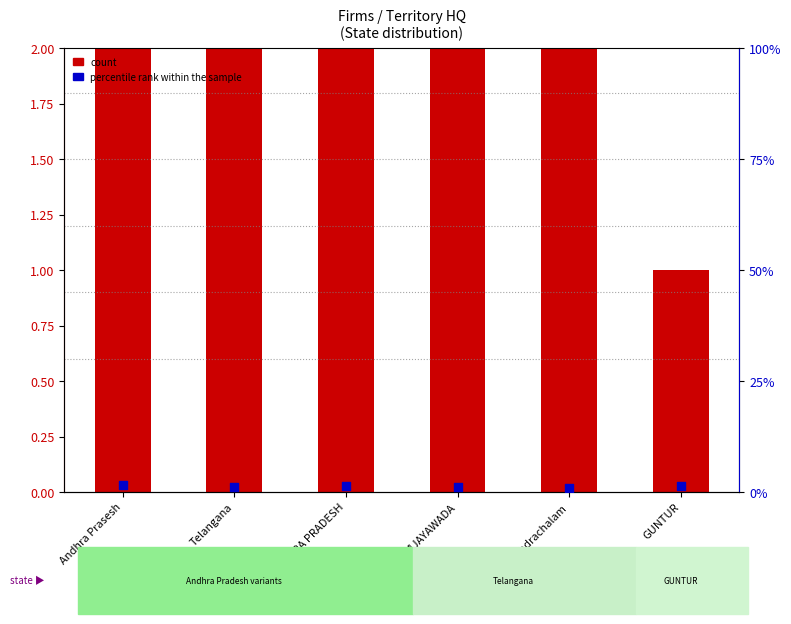

What are all the series names shown in the legend?

count, percentile rank within the sample